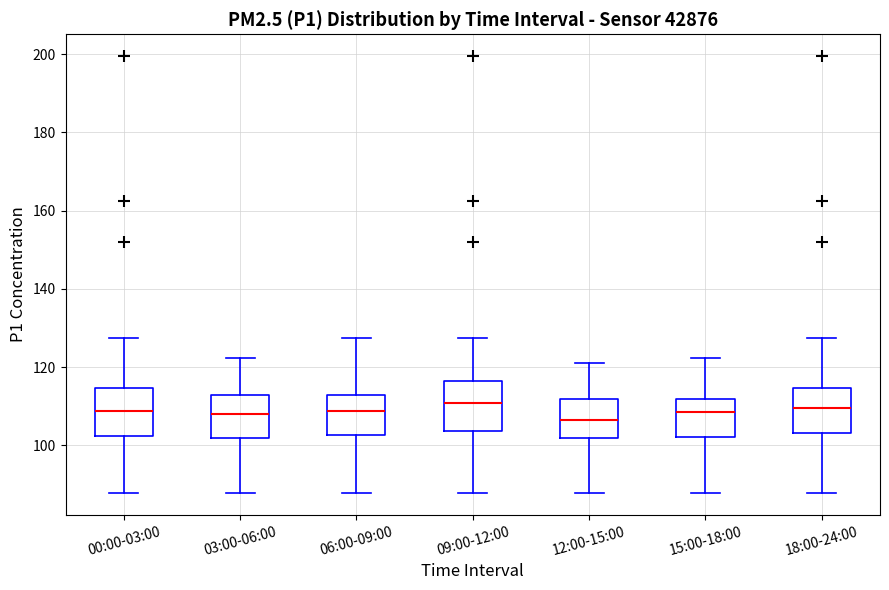

Reading left to right, read every box against the y-axis: the position of its median line, the range the box covers, and the ends of its whiskers. The values are not printed on the chart, so give them approximately, as read against the axis.

00:00-03:00: median 108, box 102 to 114, whiskers 88 to 128
03:00-06:00: median 108, box 102 to 112, whiskers 88 to 122
06:00-09:00: median 108, box 102 to 112, whiskers 88 to 128
09:00-12:00: median 110, box 104 to 116, whiskers 88 to 128
12:00-15:00: median 106, box 102 to 112, whiskers 88 to 122
15:00-18:00: median 108, box 102 to 112, whiskers 88 to 122
18:00-24:00: median 110, box 104 to 114, whiskers 88 to 128